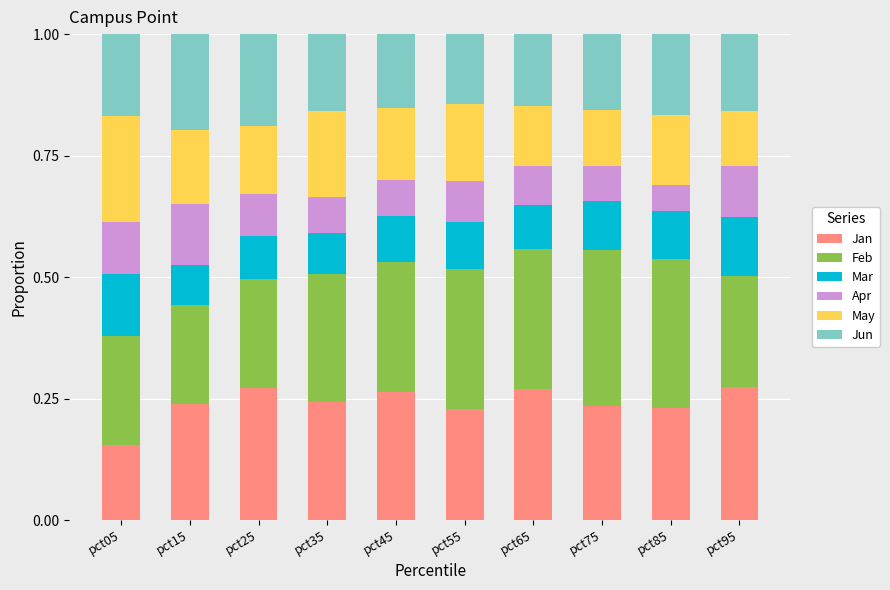

True or false: Jan has a value of 0.3 at pct95.

True